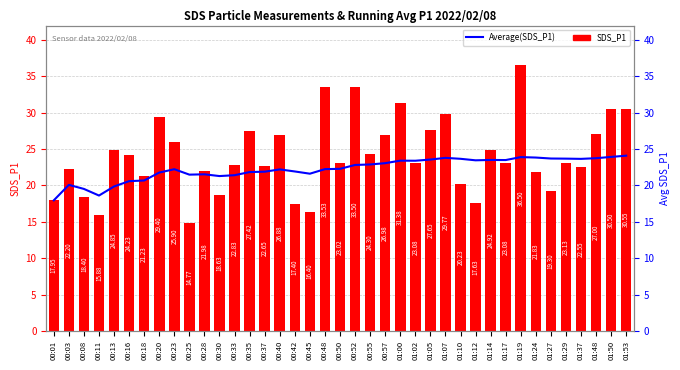

Rank the series by their average value, from lowest to highest.

Average(SDS_P1), SDS_P1